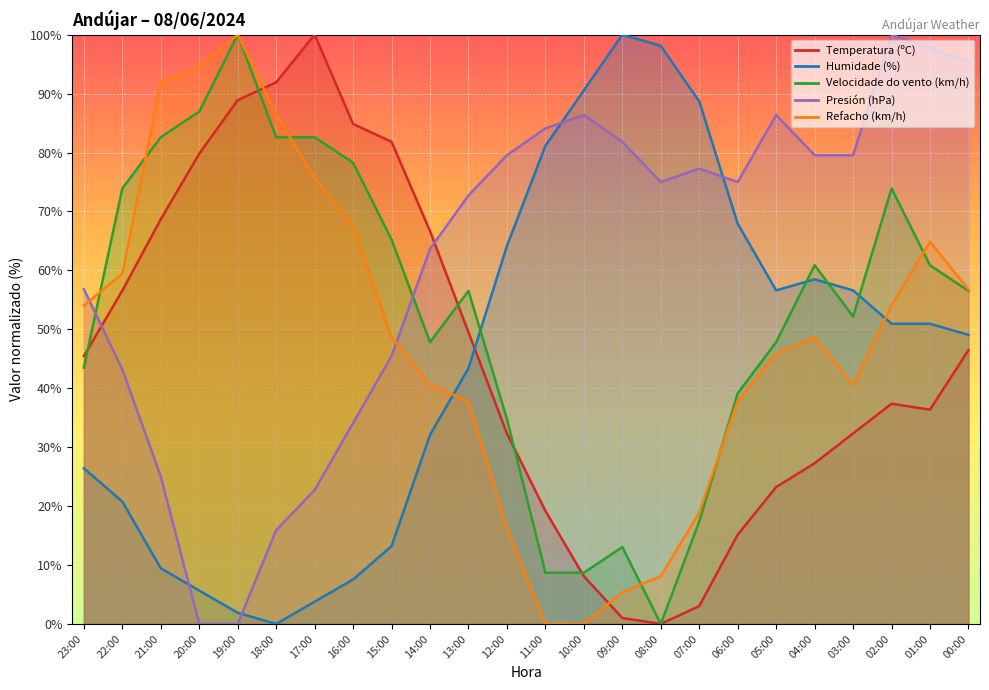

What is the total value across all series at 18:00?

276.9